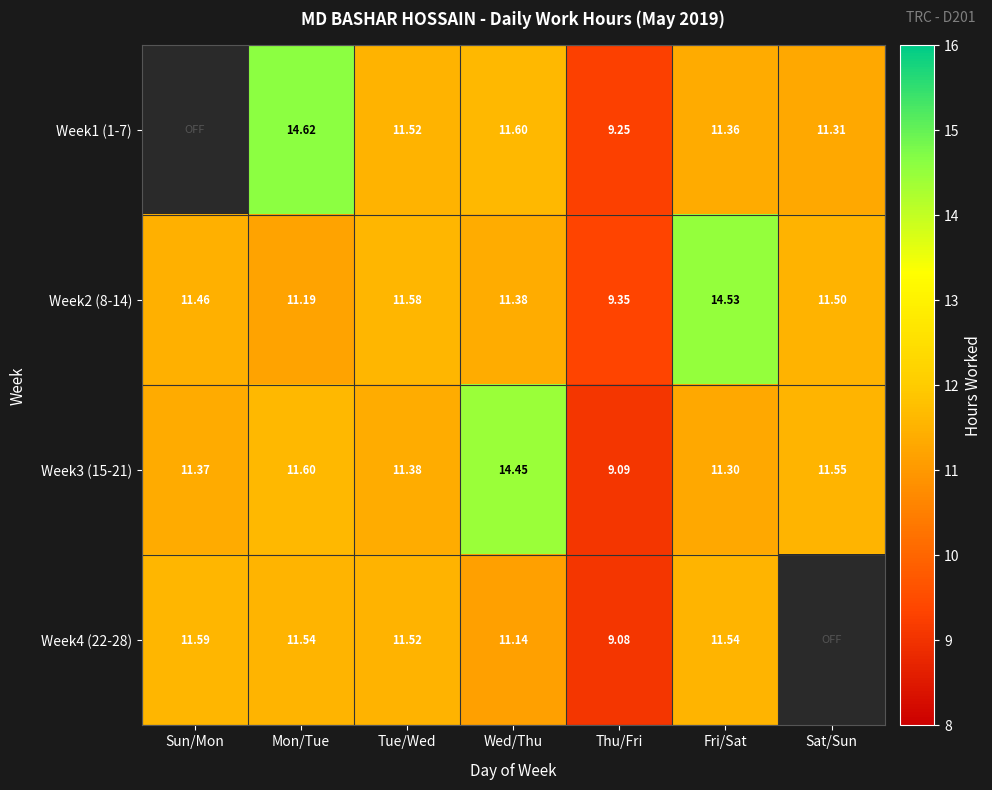

Which category has the highest value in the Week2 (8-14) series?

Fri/Sat